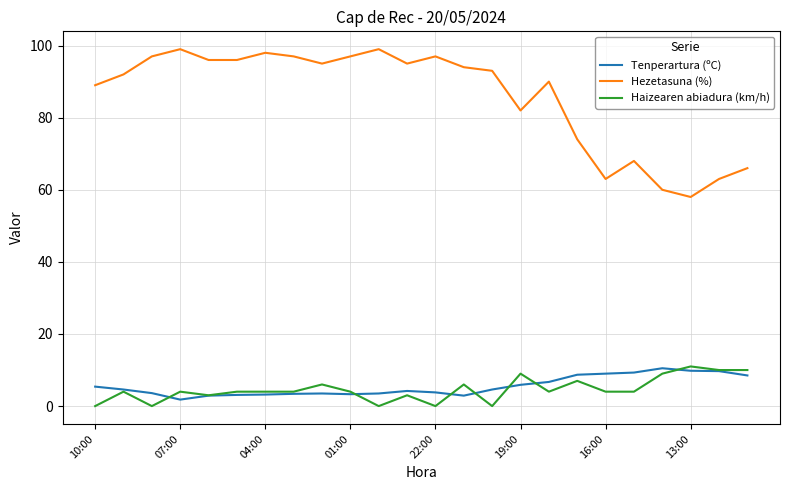

What is the highest value of the Haizearen abiadura (km/h) series?

11.0